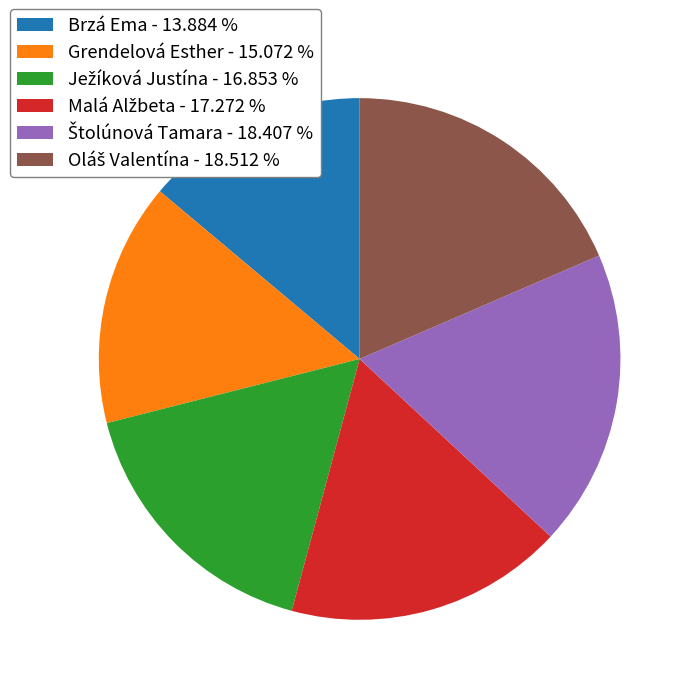

Does Brzá Ema - 13.884 % represent more than half of the total?

No